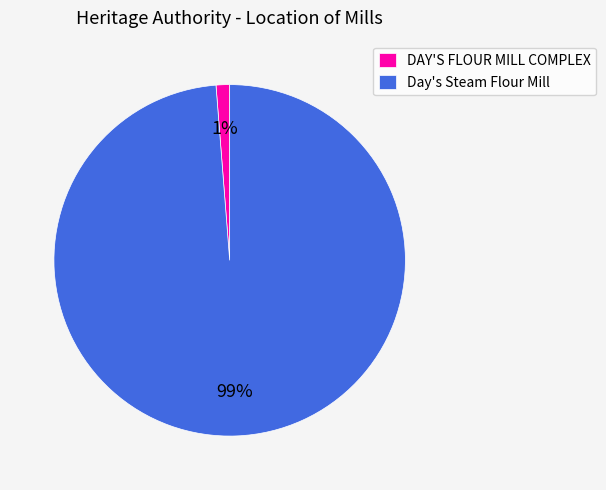

What percentage is the Day's Steam Flour Mill slice, to the nearest percent?

99%